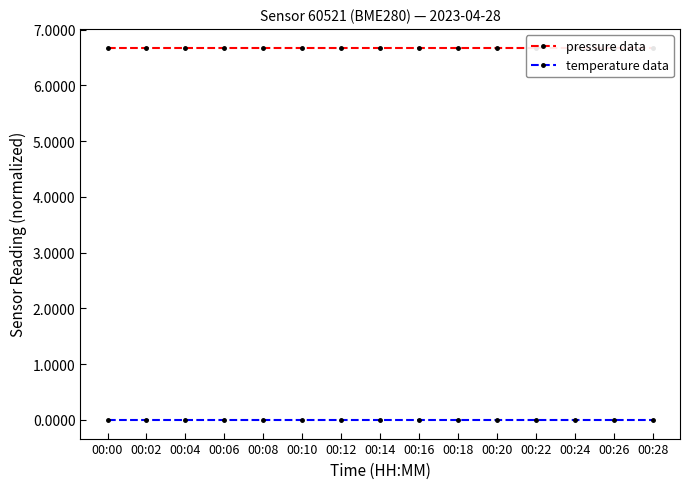

How many lines are shown in the chart?

2